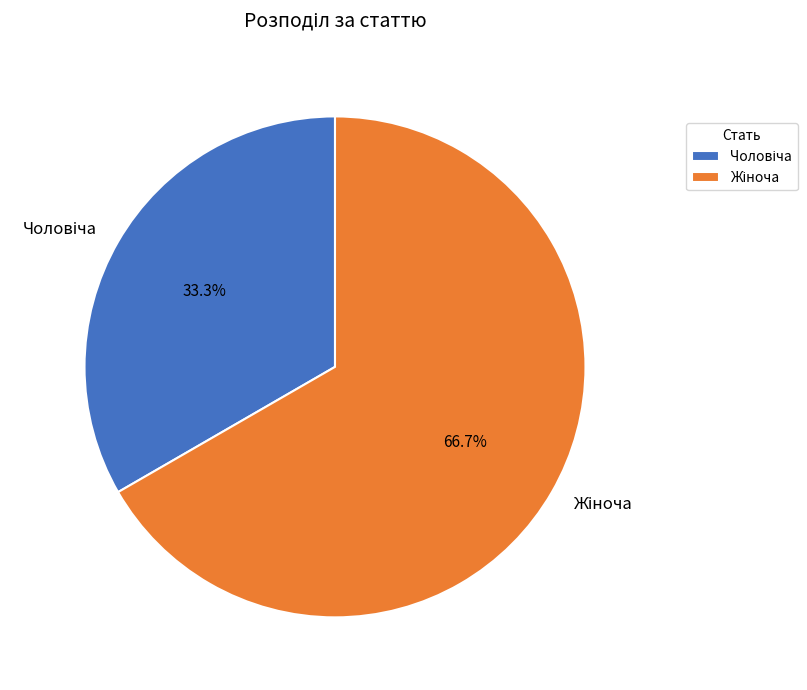

Is there any slice that represents more than half of the pie?

Yes